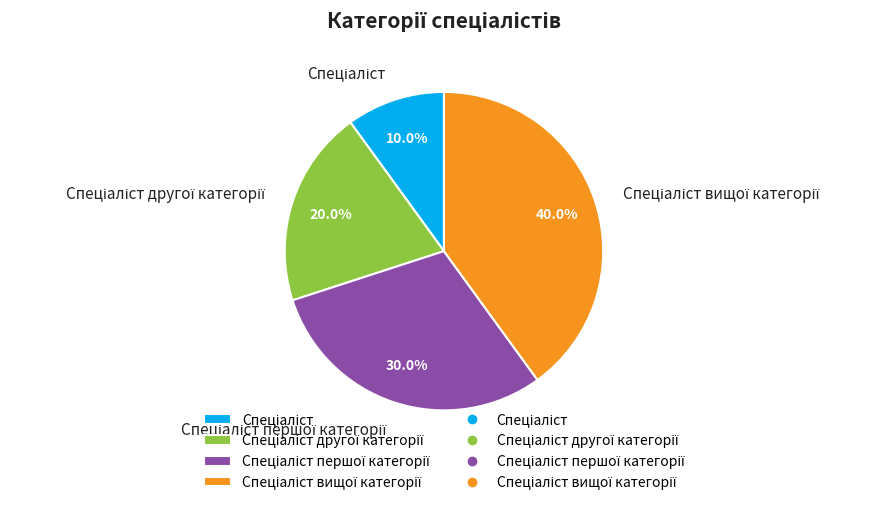

Is there any slice that represents more than half of the pie?

No